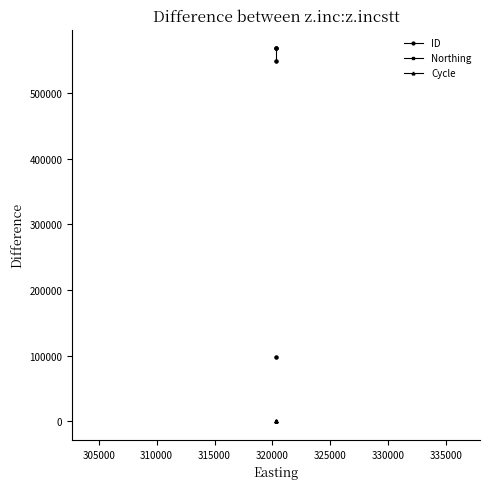

Which series changed the most between 305000 and 325000?

ID